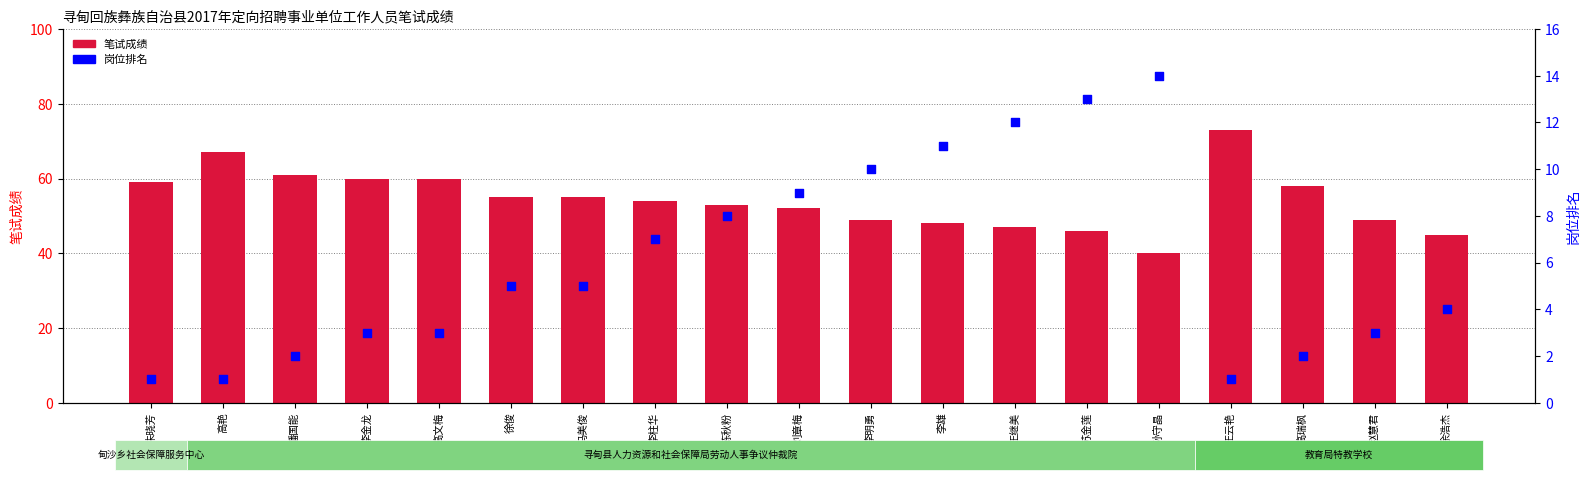

Which series has the largest total across all categories?

笔试成绩